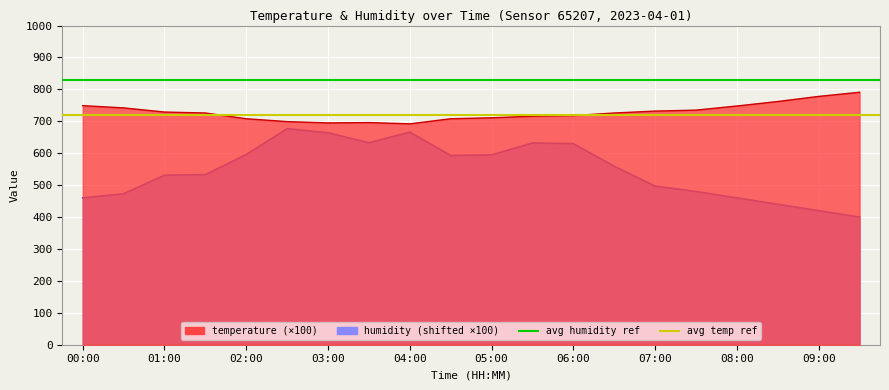

How many lines are shown in the chart?

2